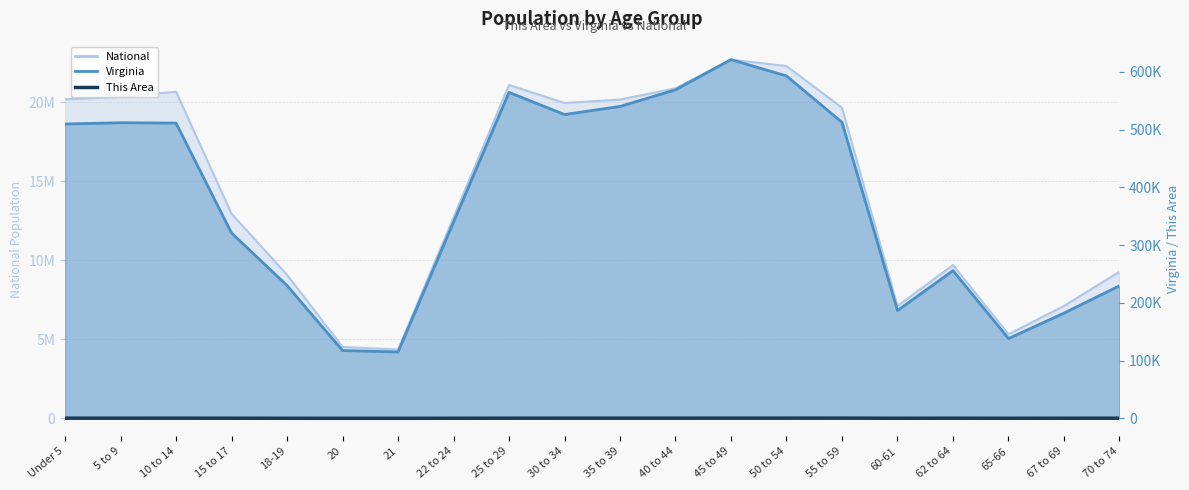

How many categories are shown in the chart?

20